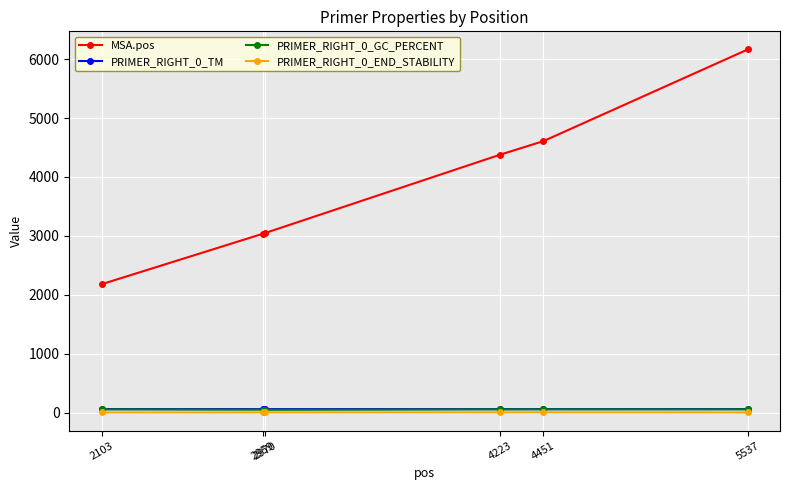

Which series has the largest total across all categories?

MSA.pos